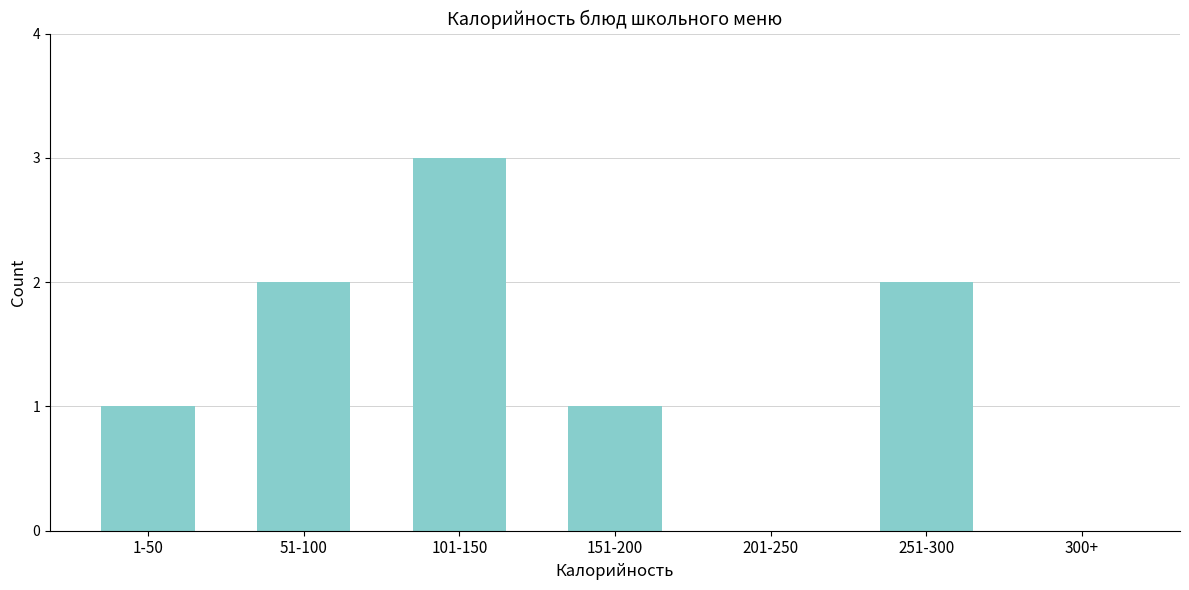

Reading left to right, list all the values displayed in this chart.

1-50=1	51-100=2	101-150=3	151-200=1	201-250=0	251-300=2	300+=0